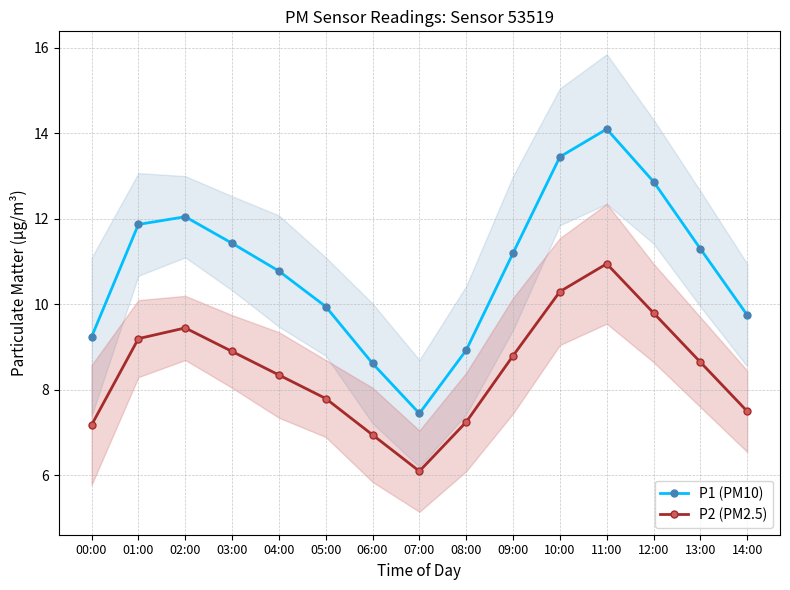

How many lines are shown in the chart?

2